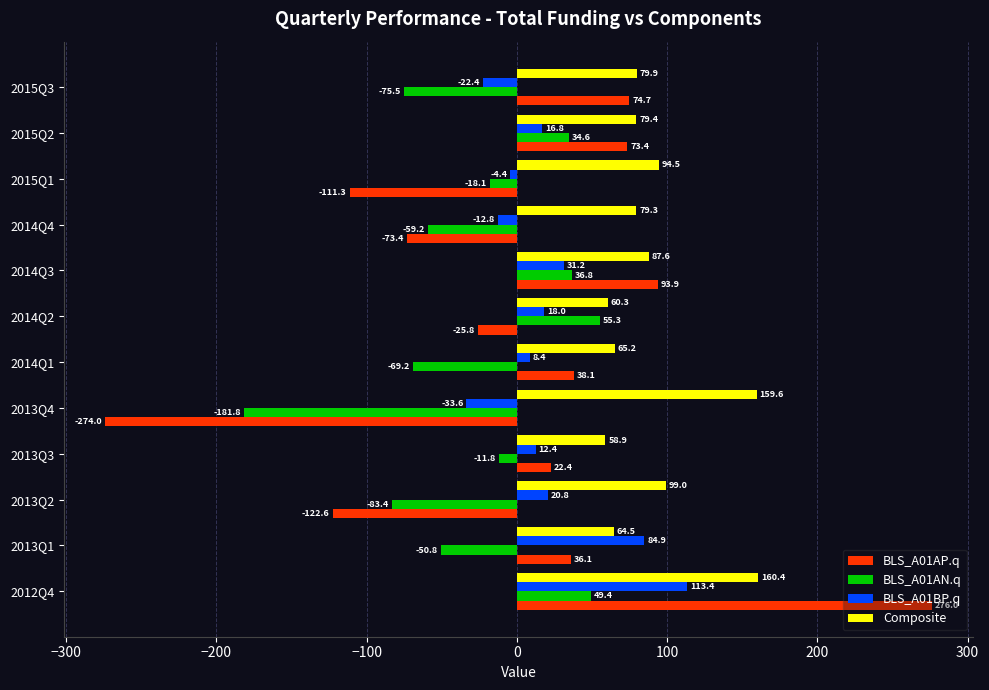

The value of BLS_A01AP.q at 2014Q3 is 163.9. True or false?

False